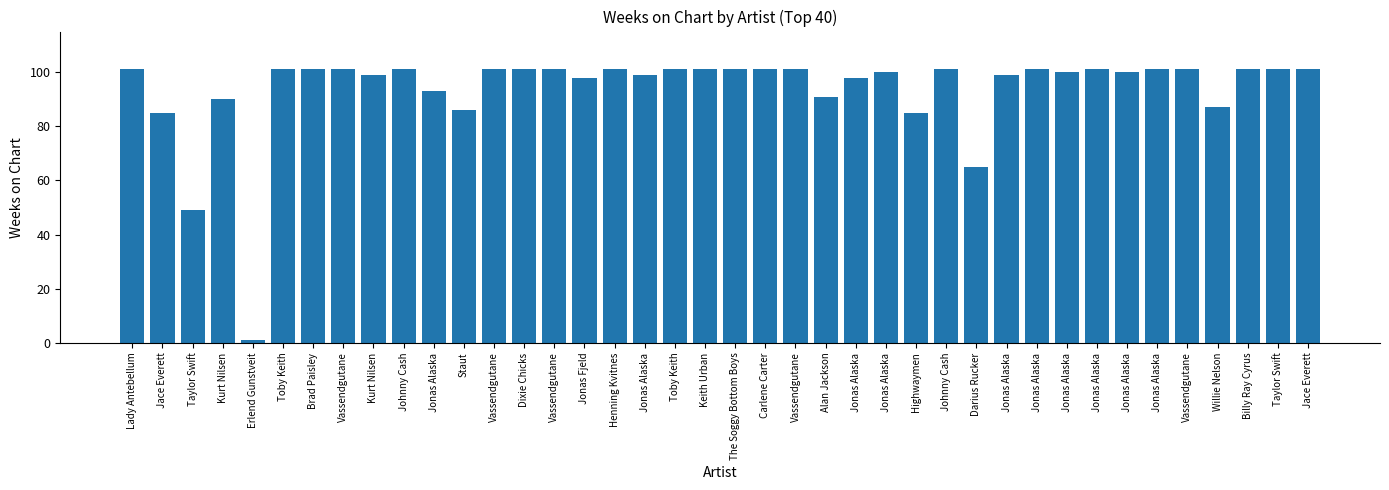

What is the label of the 26th bar from the left?

Jonas Alaska